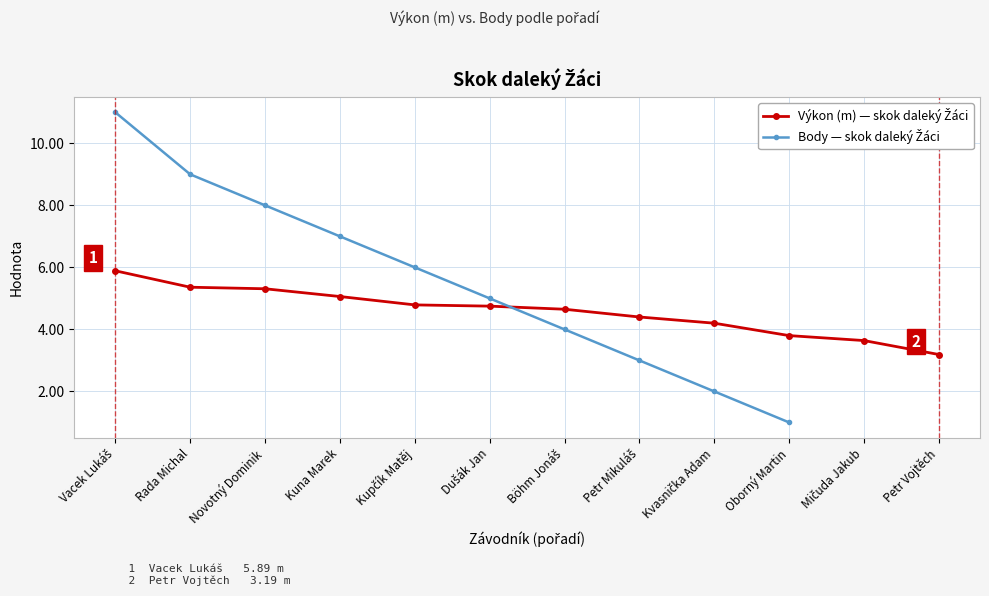

True or false: the data has more than 2 interior local peaks.

False